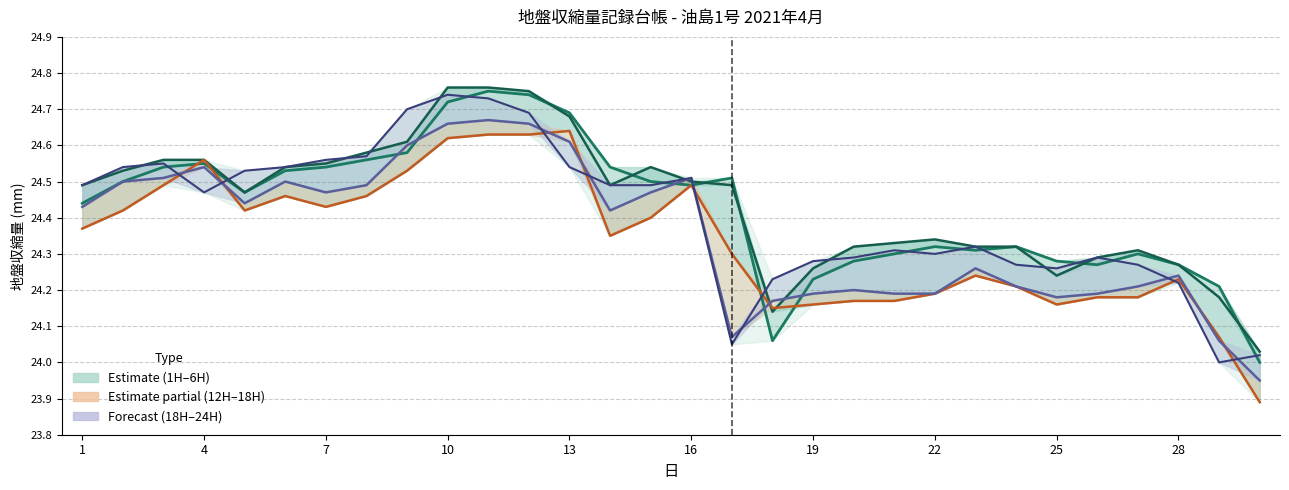

At which category is the sum across all series the highest?

10